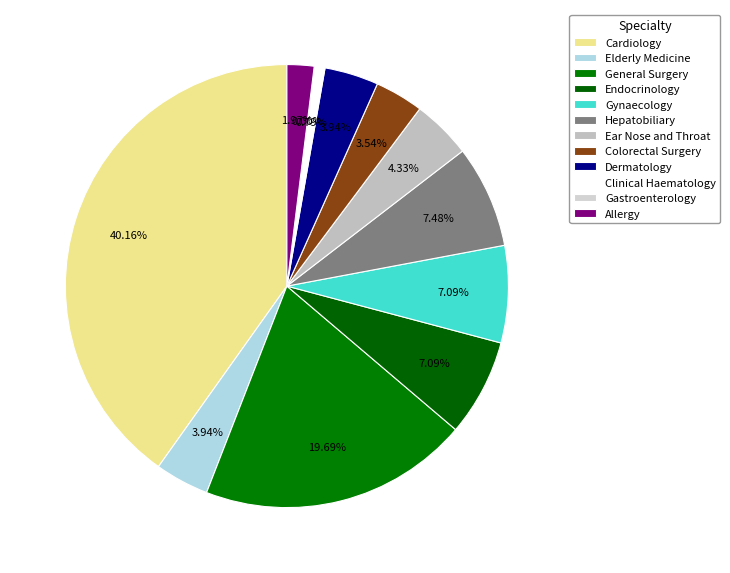

How many slices are in this pie chart?

12